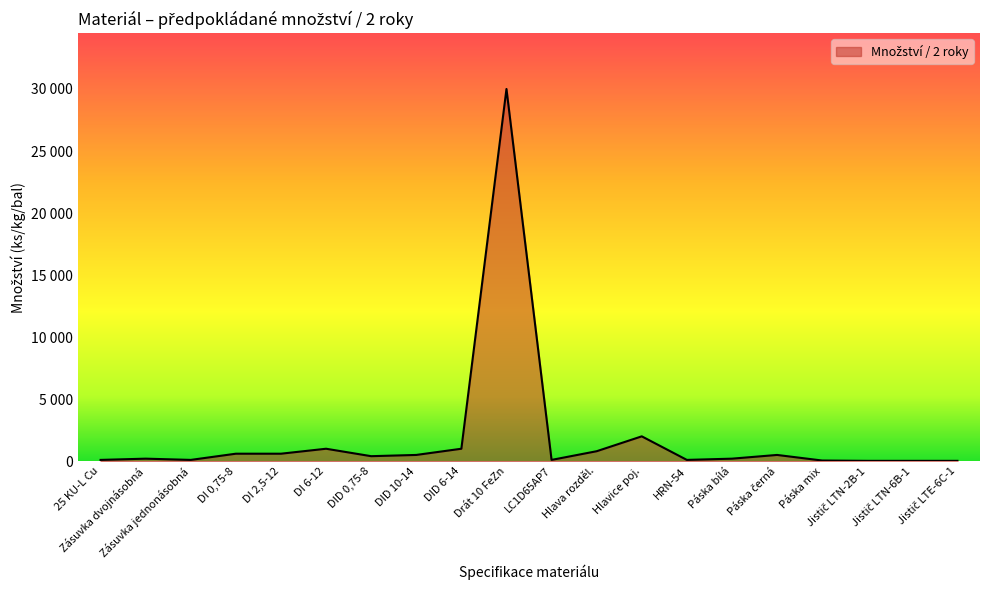

What is the value of the 2nd point from the left?

200